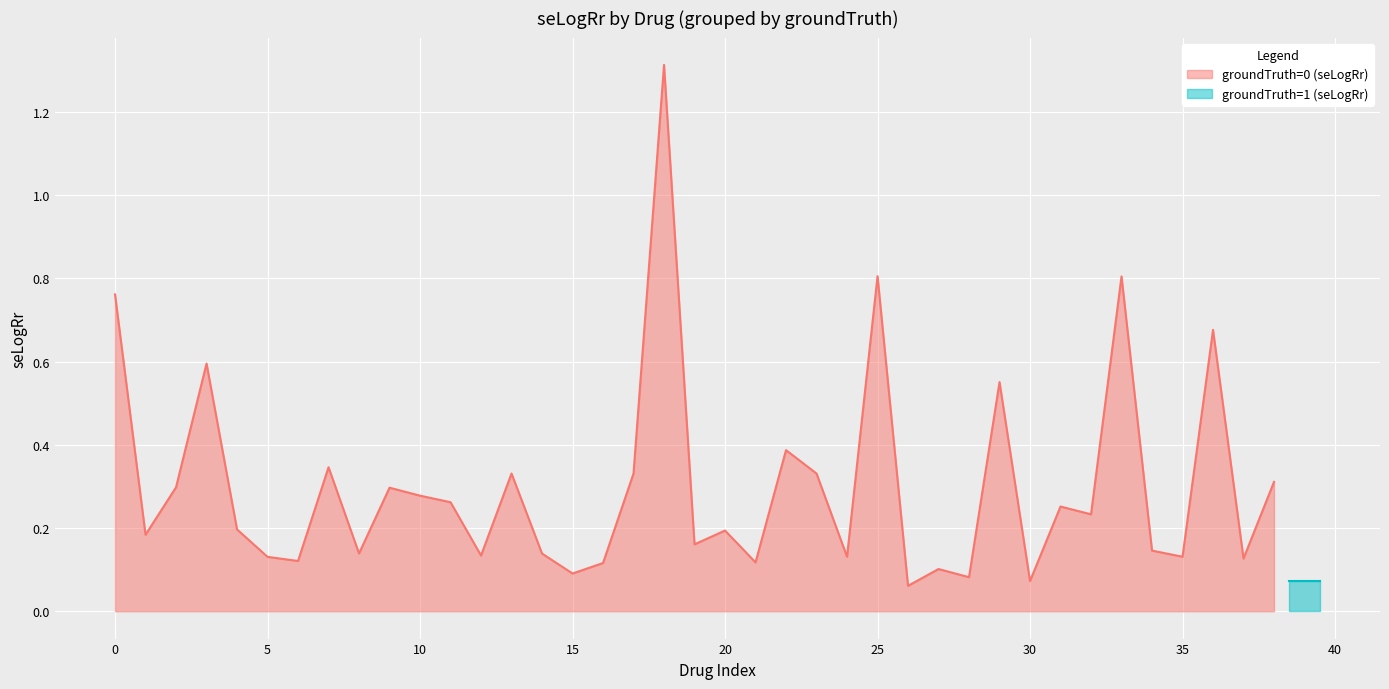

How many points are lower than both their immediate neighbors (excluding endpoints)?

14